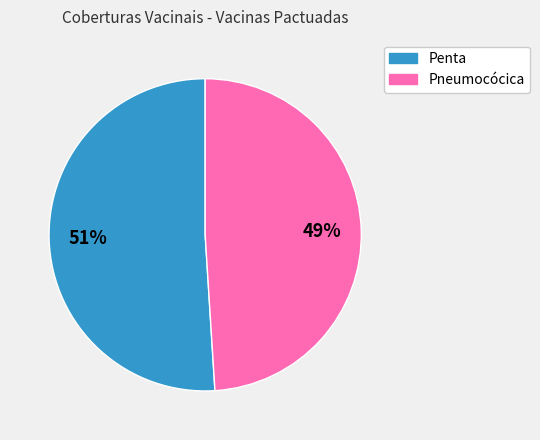

Is there a majority slice in this chart?

Yes